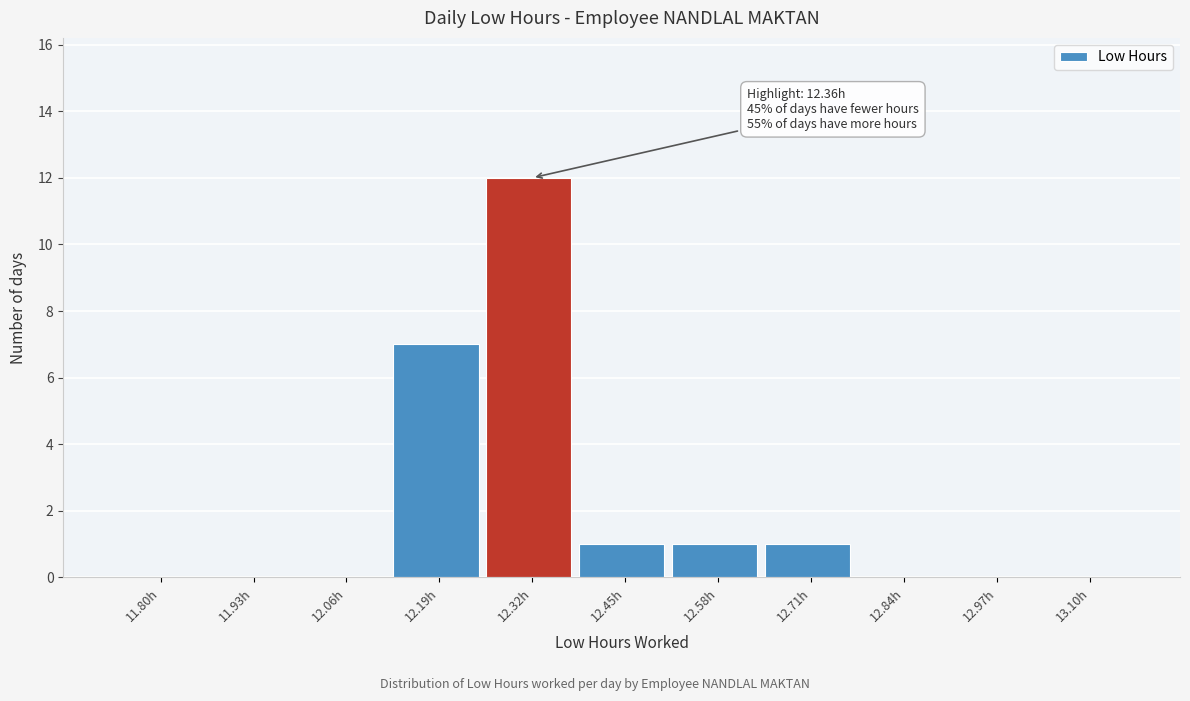

Reading left to right, list all the values displayed in this chart.

11.80h=0	11.93h=0	12.06h=0	12.19h=7	12.32h=12	12.45h=1	12.58h=1	12.71h=1	12.84h=0	12.97h=0	13.10h=0